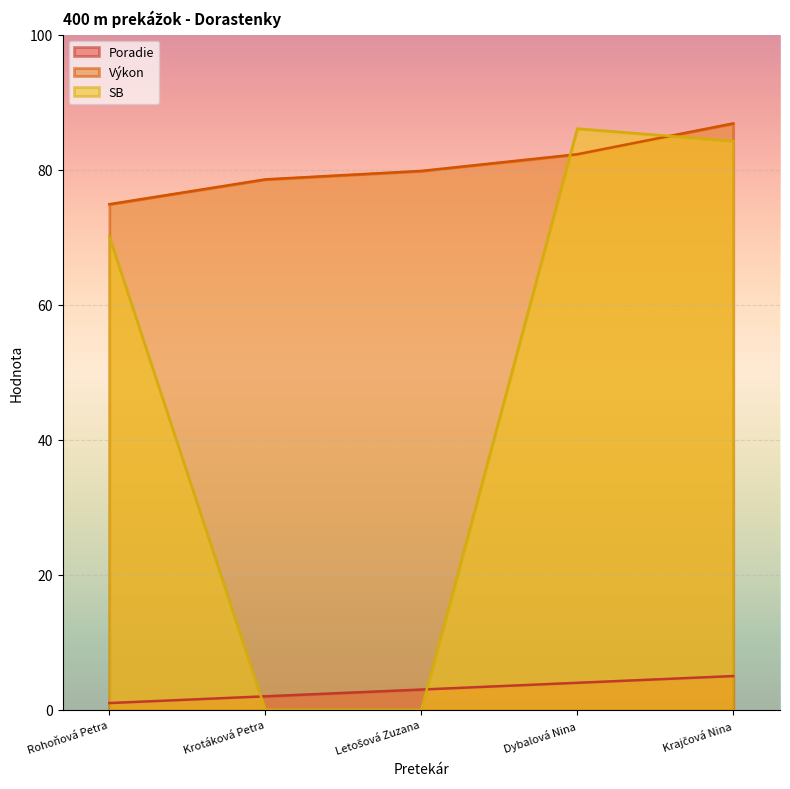

What is the greatest value displayed?

86.8